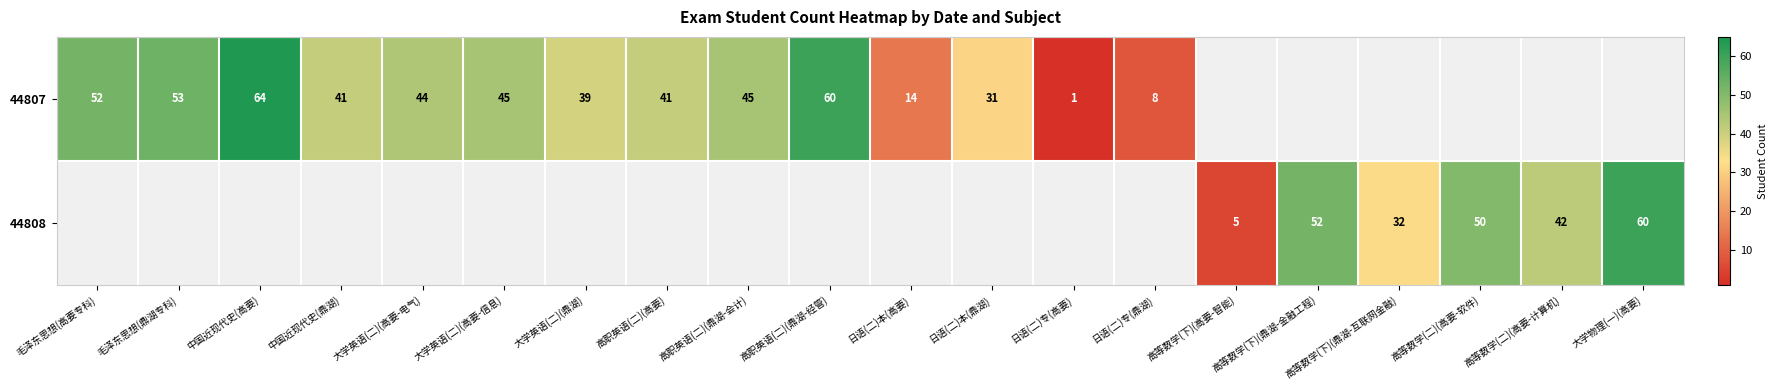

At which category does the chart reach its minimum across all series?

日语(二)专(高要)